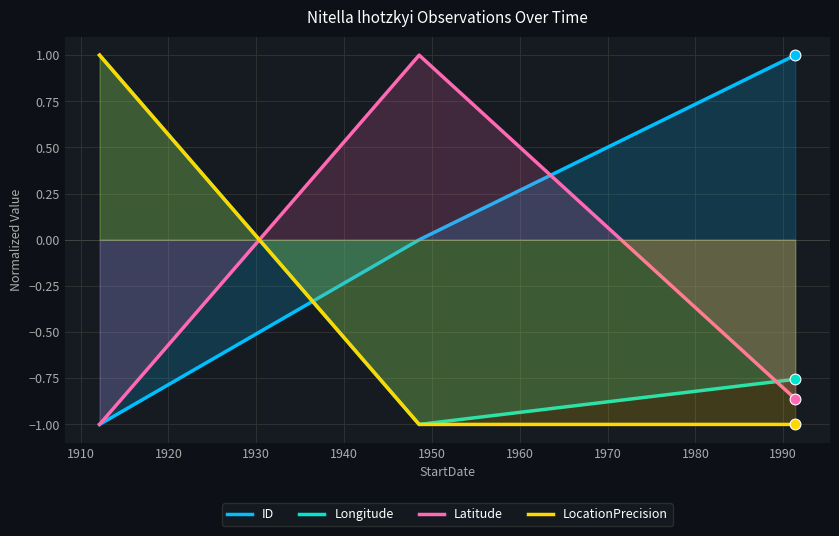

Which series has the largest total across all categories?

ID